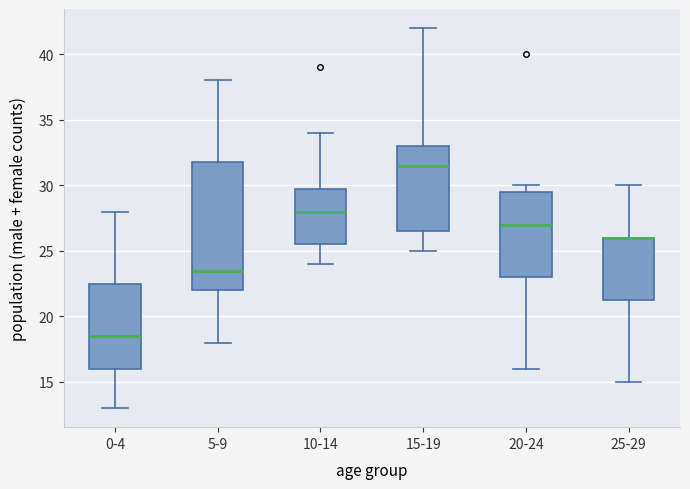

Where is the upper edge of the box for 20-24 on the y-axis? The values are not printed on the chart, so give them approximately, as read against the axis.

29.5